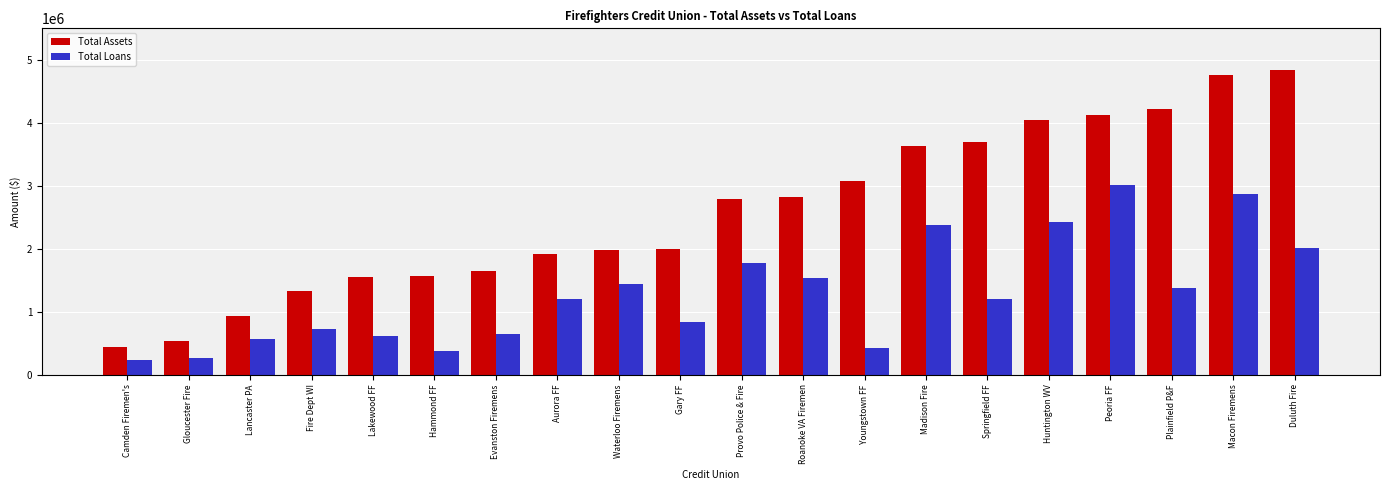

Which series changed the most between Peoria FF and Macon Firemens?

Total Assets